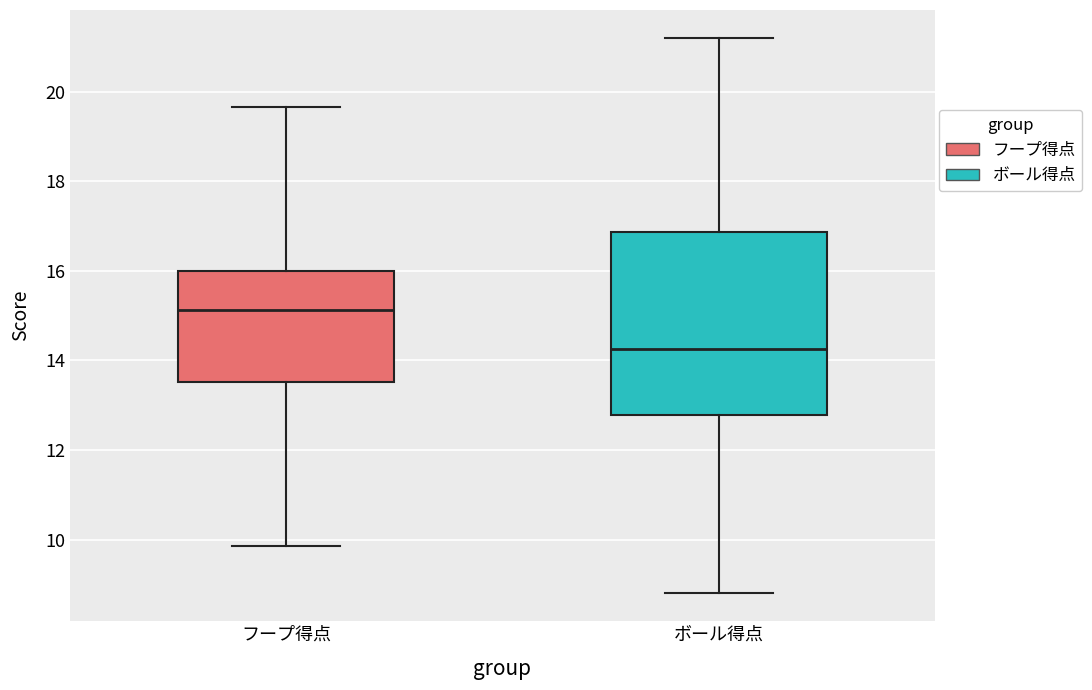

Which box has the highest median line?

フープ得点